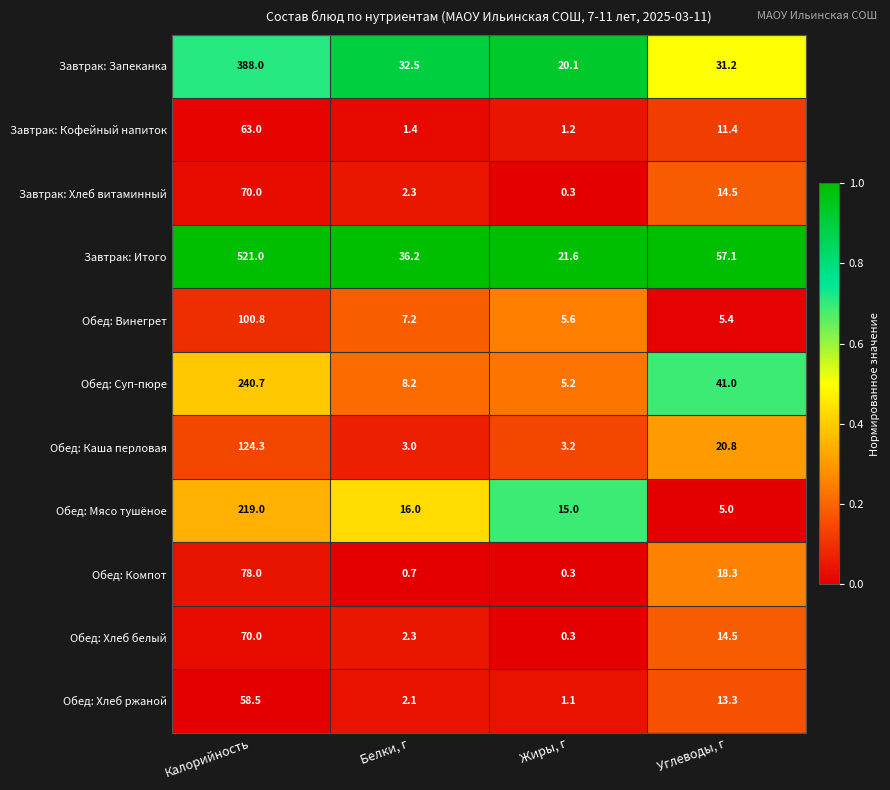

At which category does the chart reach its minimum across all series?

Жиры, г